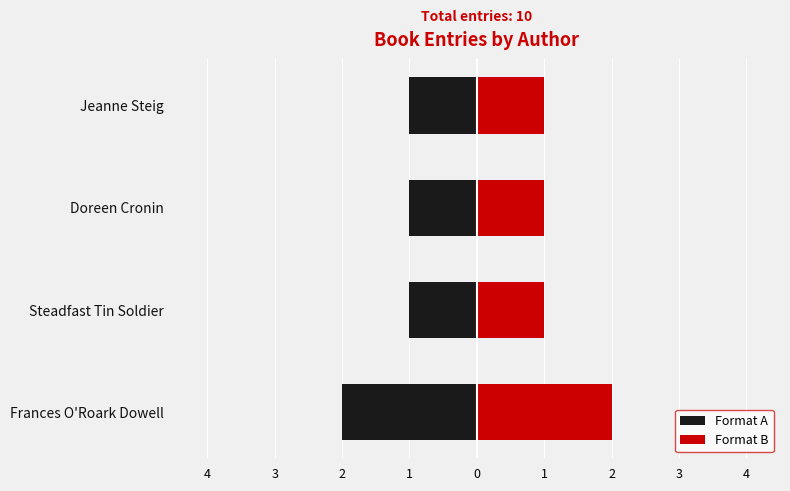

Which series changed the most between 4 and 3?

Format A